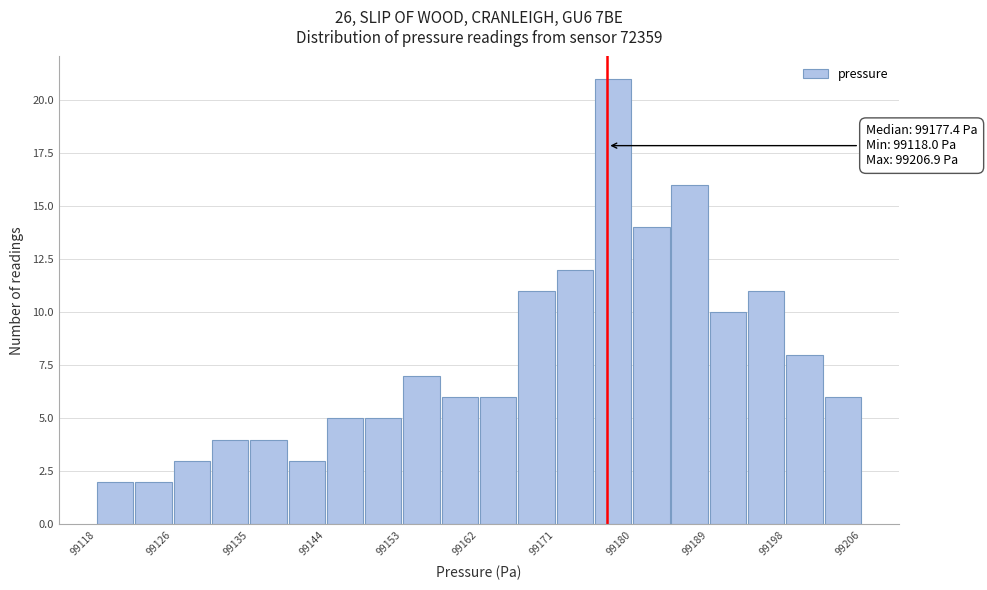

Which range on the x-axis has the tallest bar?

99176 to 99180